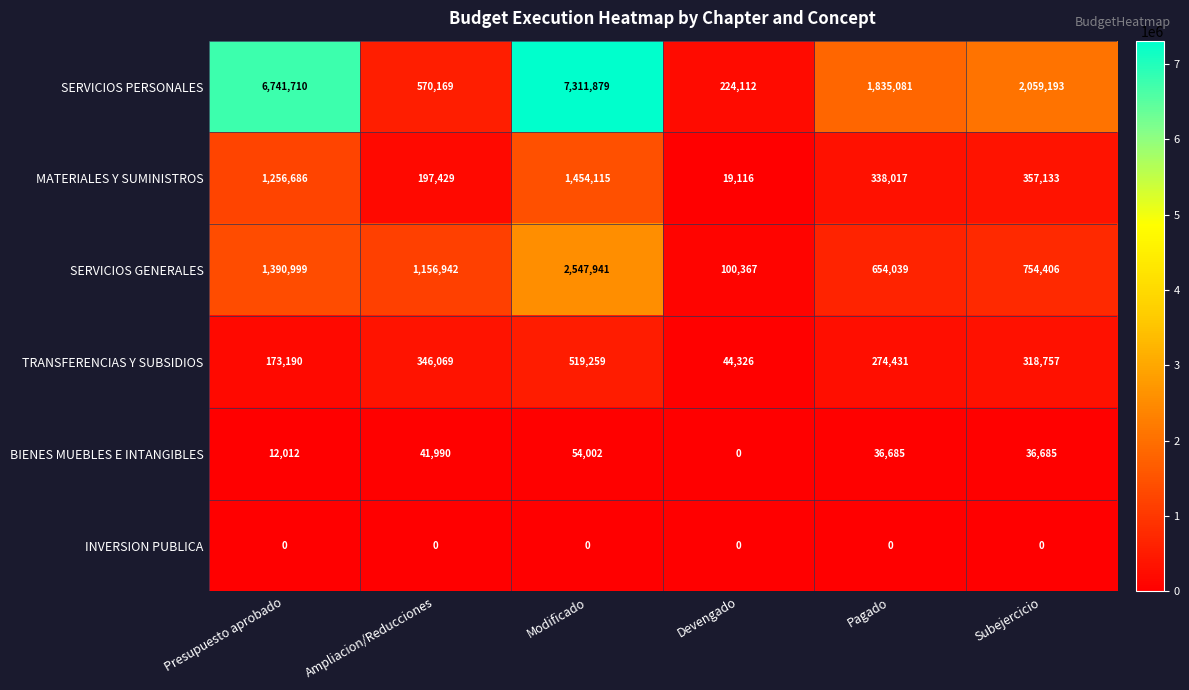

Is it true that TRANSFERENCIAS Y SUBSIDIOS equals 679955 at Modificado?

False